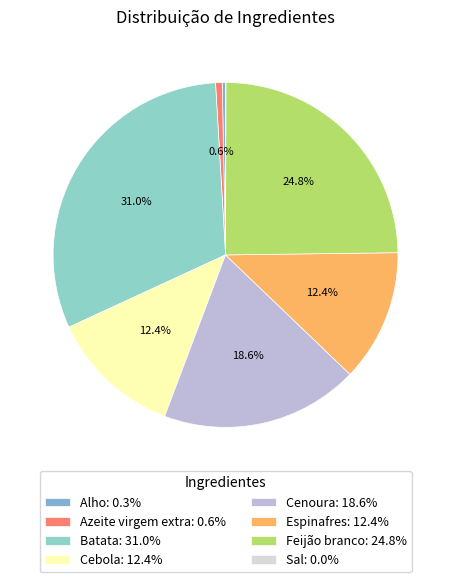

Combined, what portion of the pie is Sal and Batata?

31.0%